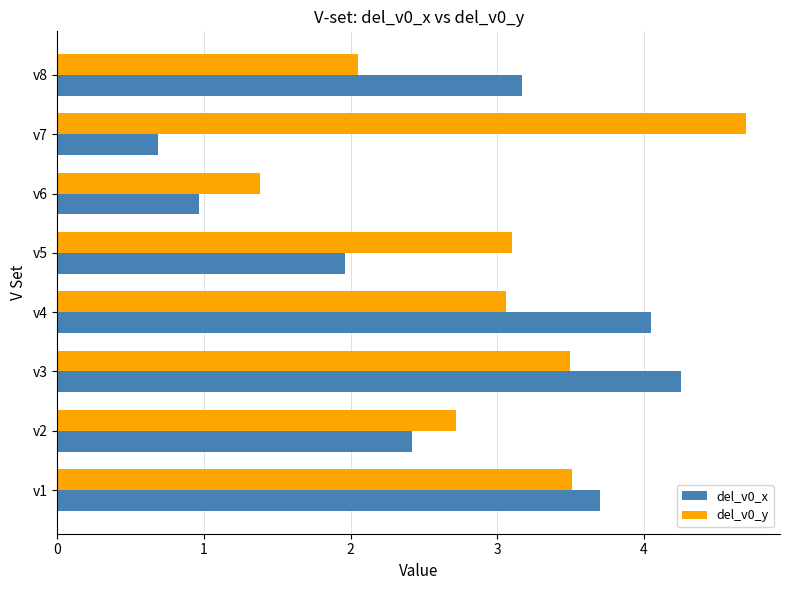

Between v2 and v4, which series saw the biggest shift?

del_v0_x